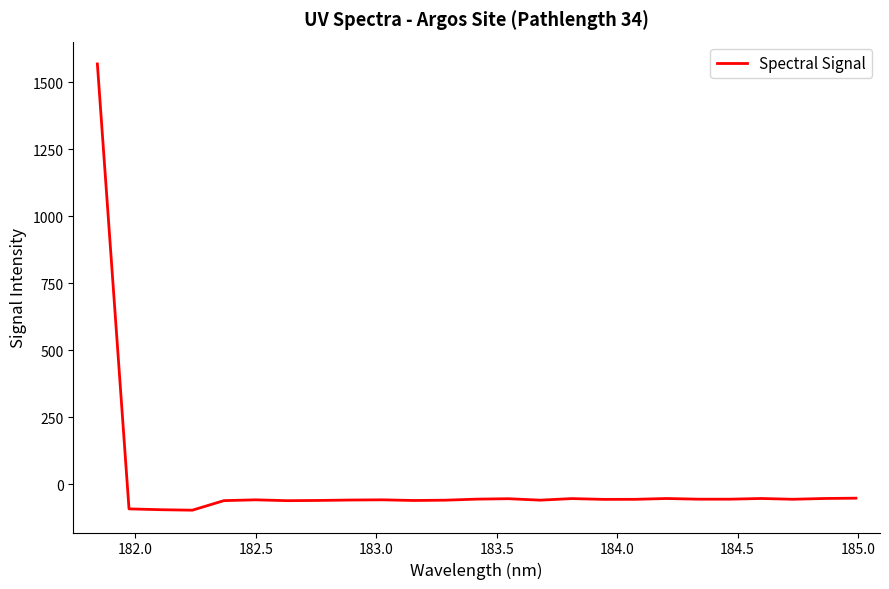

What is the difference between the maximum and minimum values?

1665.8